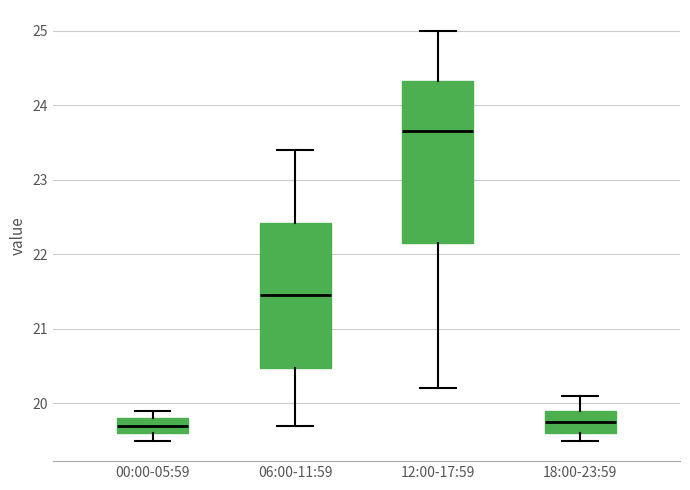

Which box's median line is the highest?

12:00-17:59